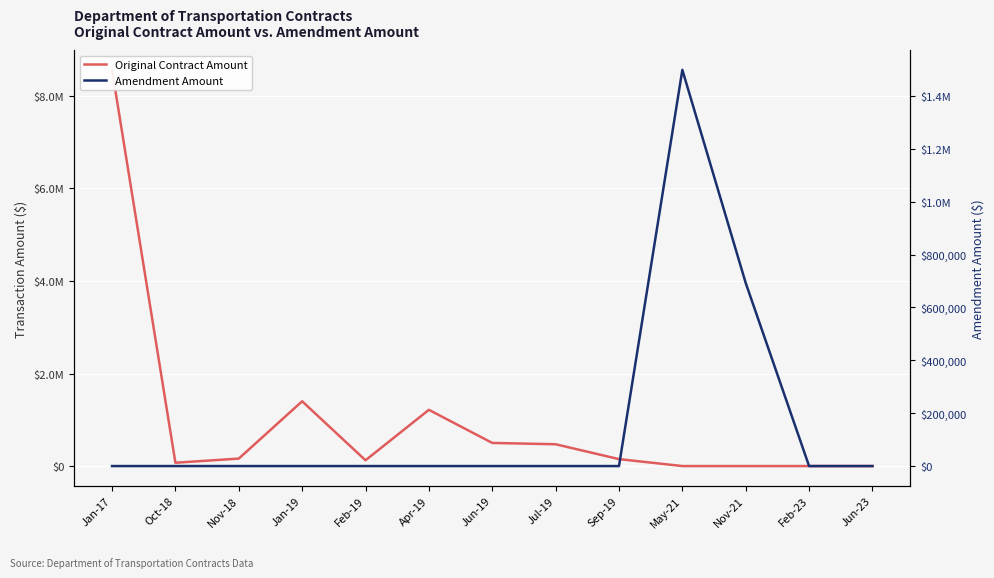

List the labels in order of Original Contract Amount value, smallest first.

May-21, Nov-21, Feb-23, Jun-23, Oct-18, Feb-19, Sep-19, Nov-18, Jul-19, Jun-19, Apr-19, Jan-19, Jan-17